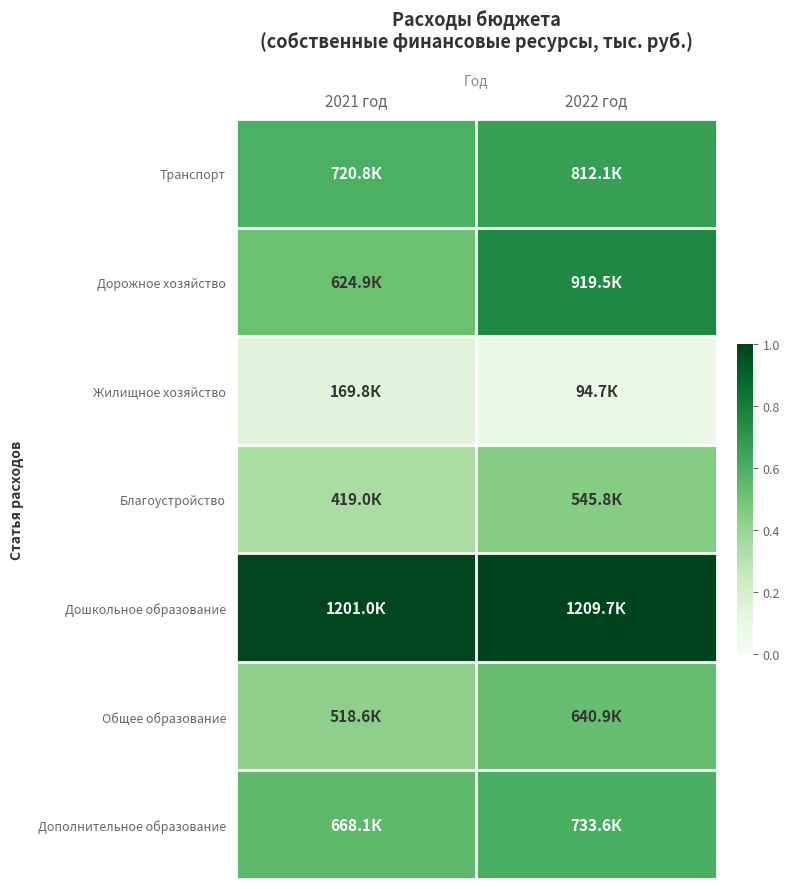

At which category does the chart reach its minimum across all series?

2022 год